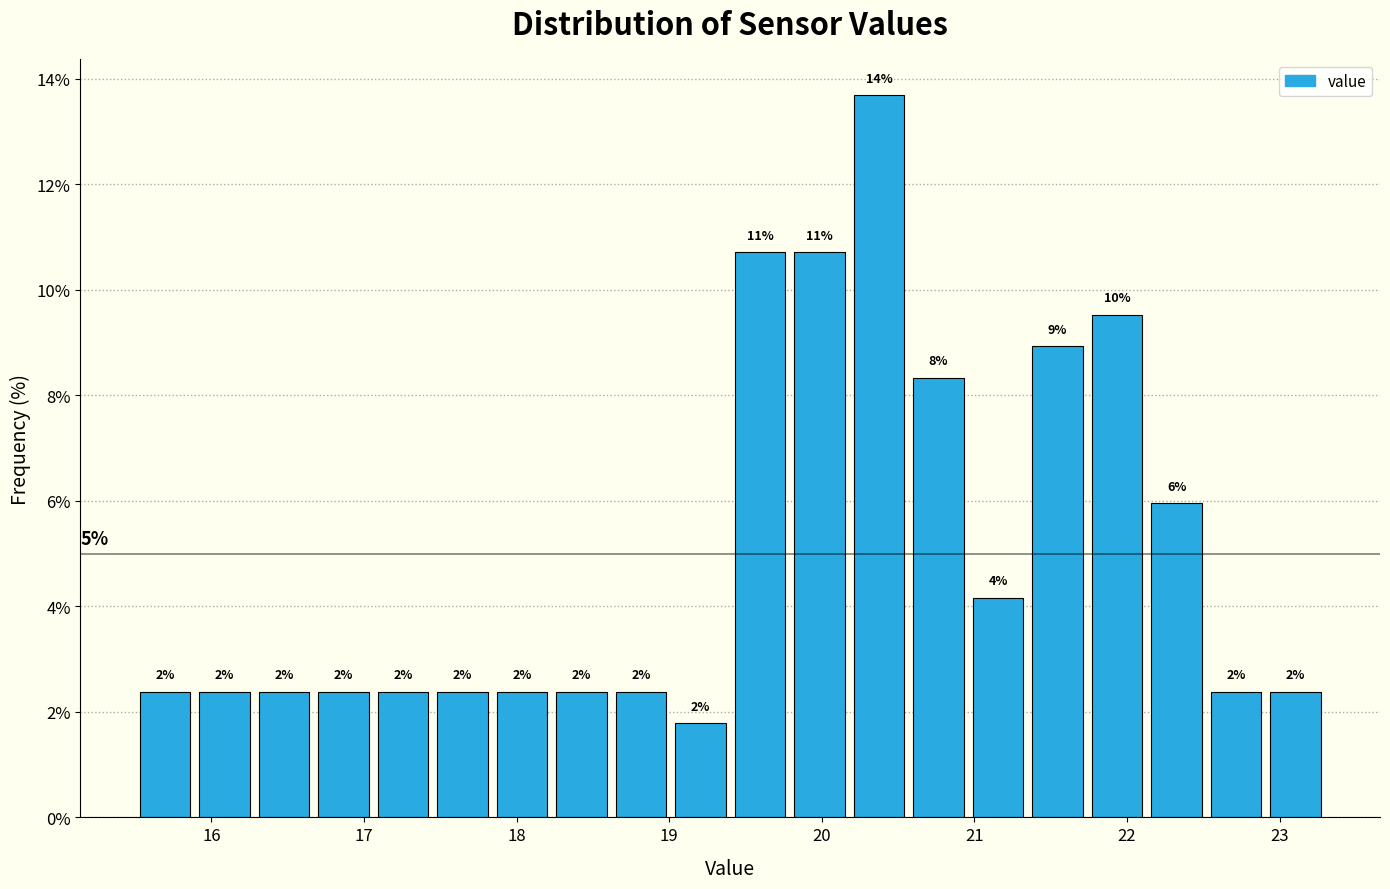

Around what value on the x-axis is the tallest bar? Give the approximate position of its centre, as read against the axis.

20.4